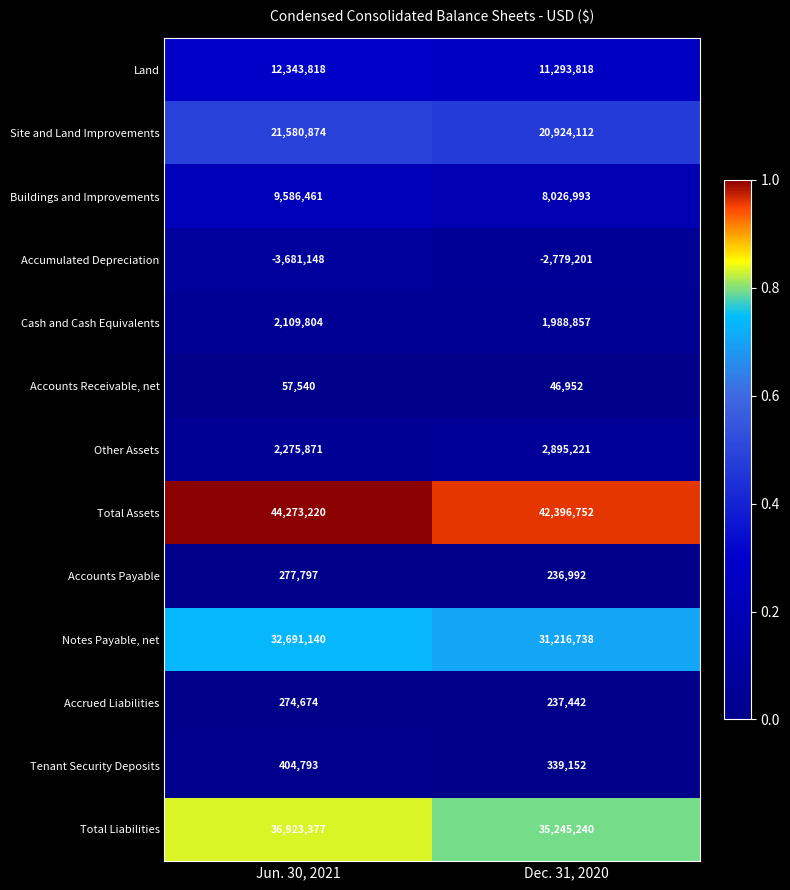

List the series in order of their peak value, lowest first.

Accumulated Depreciation, Accounts Receivable, net, Accrued Liabilities, Accounts Payable, Tenant Security Deposits, Cash and Cash Equivalents, Other Assets, Buildings and Improvements, Land, Site and Land Improvements, Notes Payable, net, Total Liabilities, Total Assets